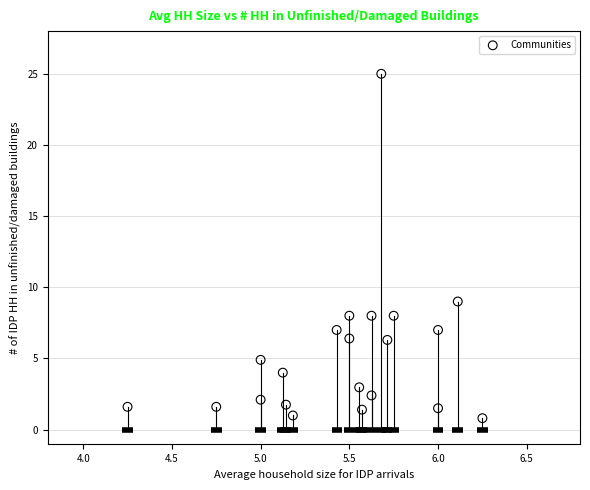

What is the range of Y values (max minus min)?

24.2